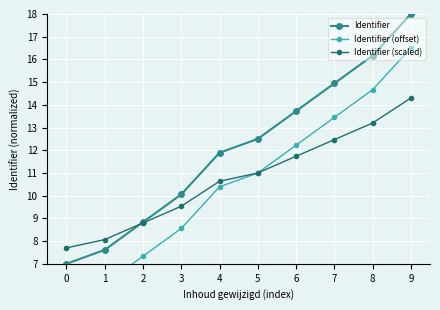

The value of Identifier (offset) at 9 is 16.5. True or false?

True